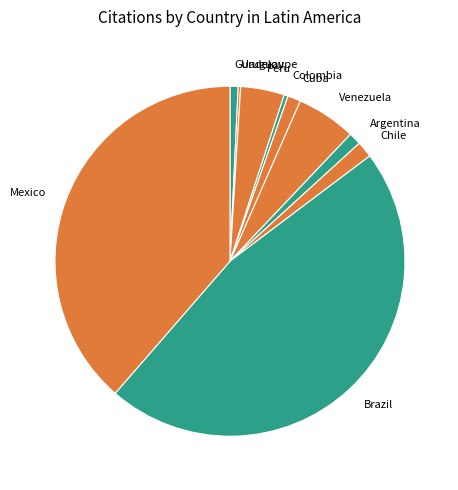

Approximately how many times larger is the value at Chile compared to Cuba?

1.2